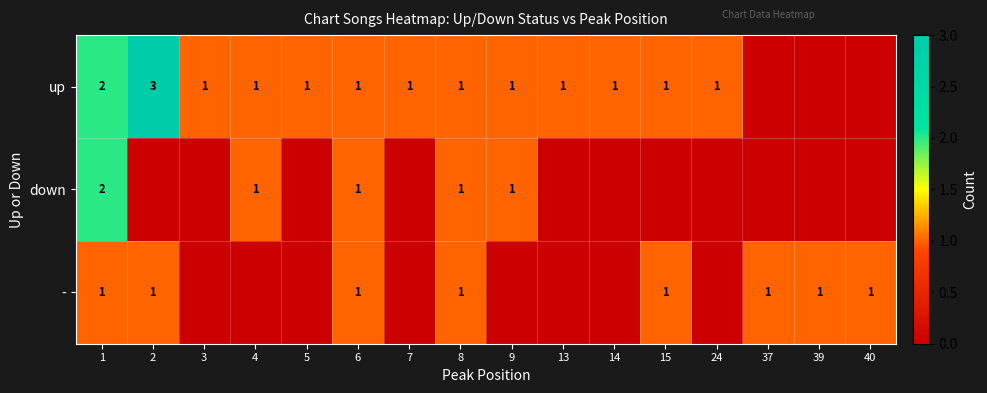

True or false: up has a value of 1 at 4.

True